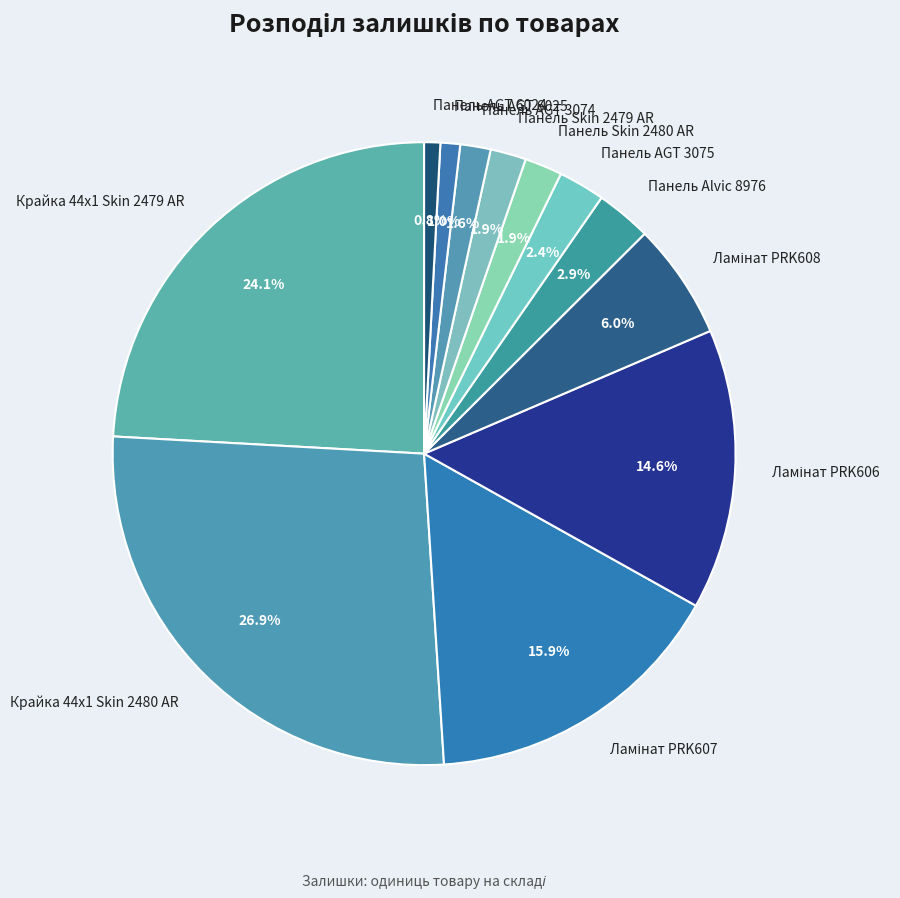

What percentage is the Панель AGT 6024 slice, to the nearest percent?

1%